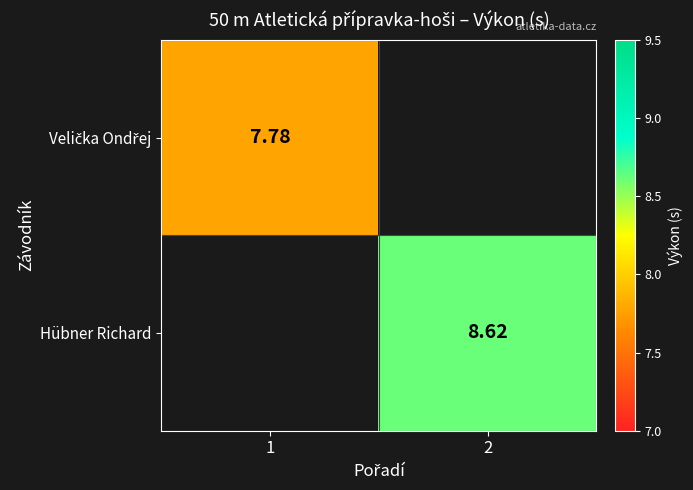

Where does the Hübner Richard series first go above 8?

2